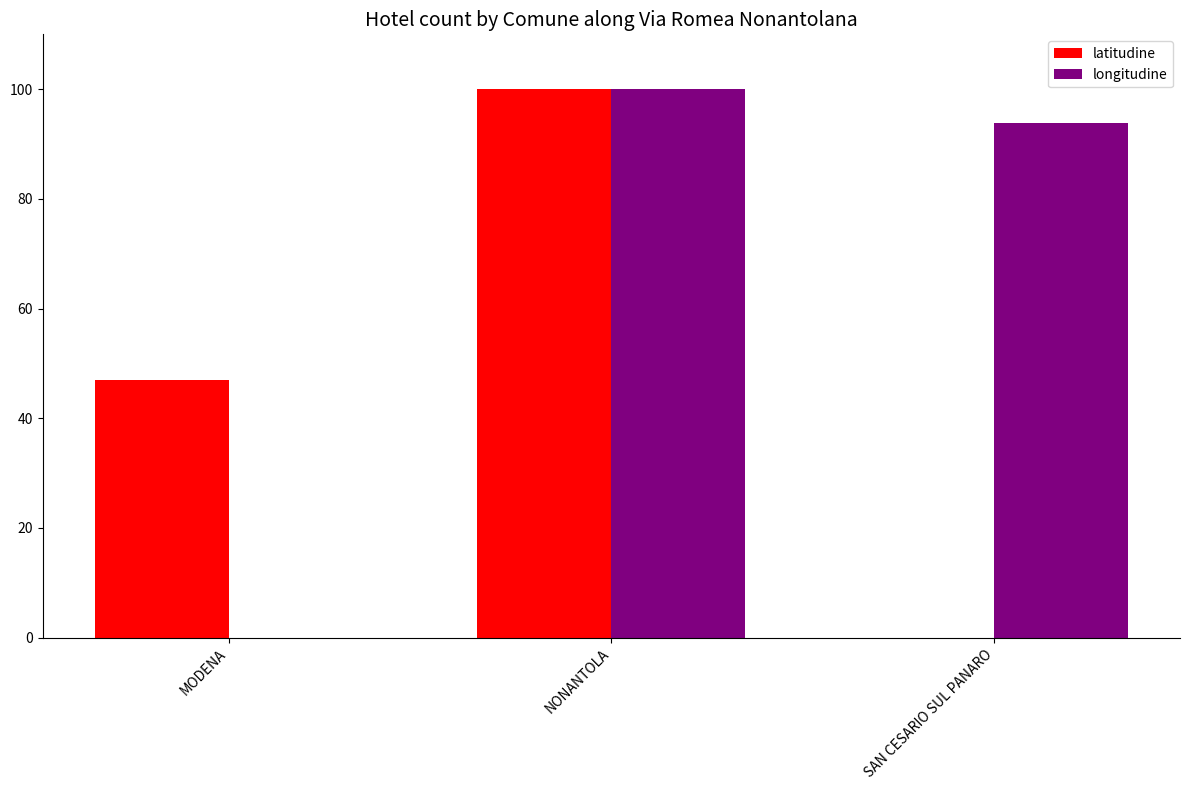

What is the approximate value of longitudine at NONANTOLA?

100.0